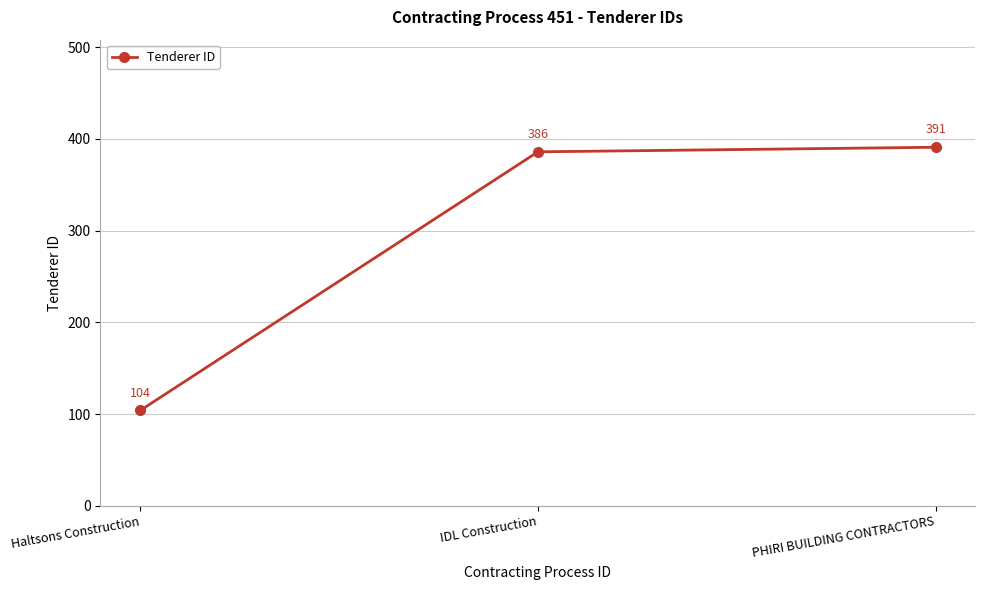

Reading left to right, transcribe all the data shown in this chart.

Haltsons Construction=104	IDL Construction=386	PHIRI BUILDING CONTRACTORS=391